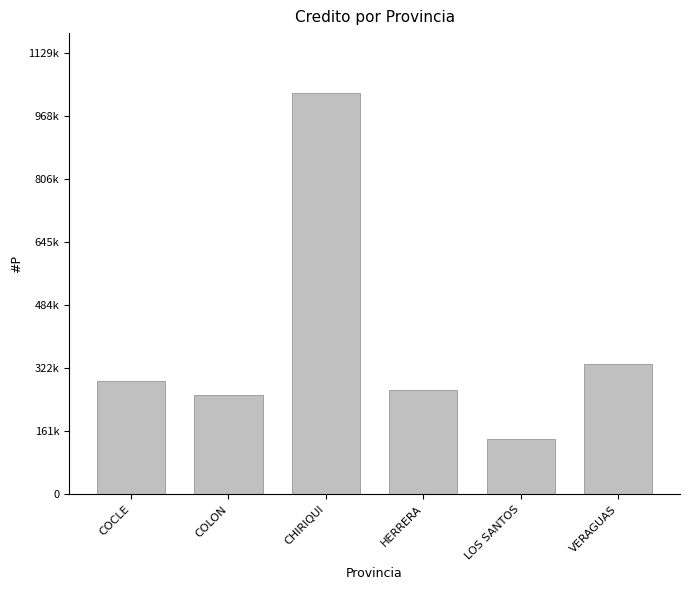

Which category has the lowest value across all series?

LOS SANTOS